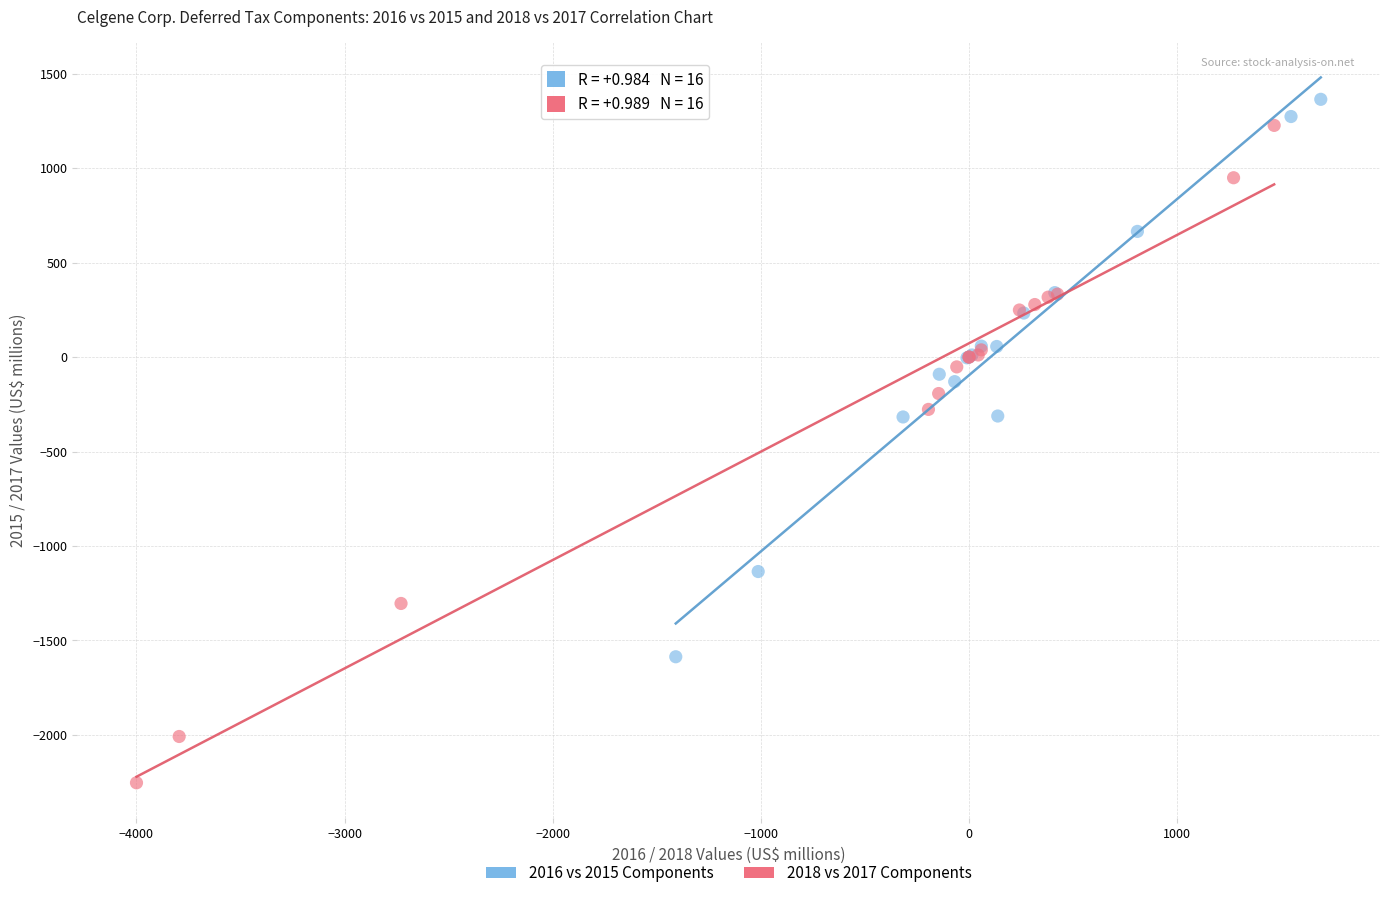

Which series has the largest Y range (max minus min)?

2018 vs 2017 Components